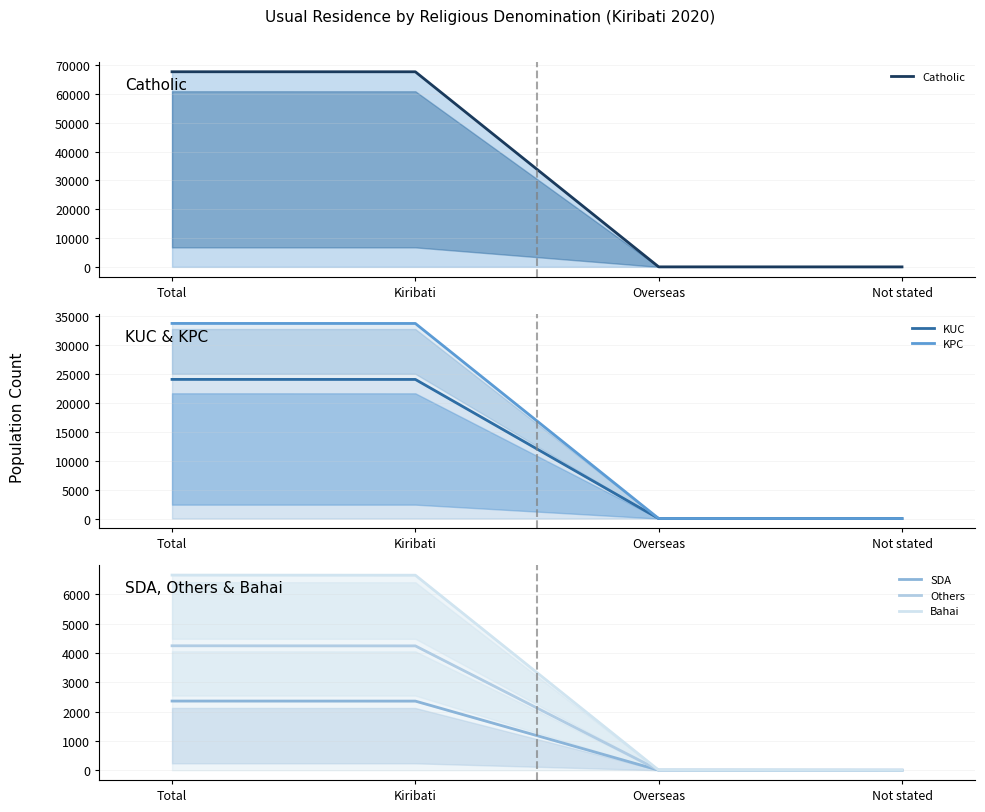

How many data points does each series have?

4